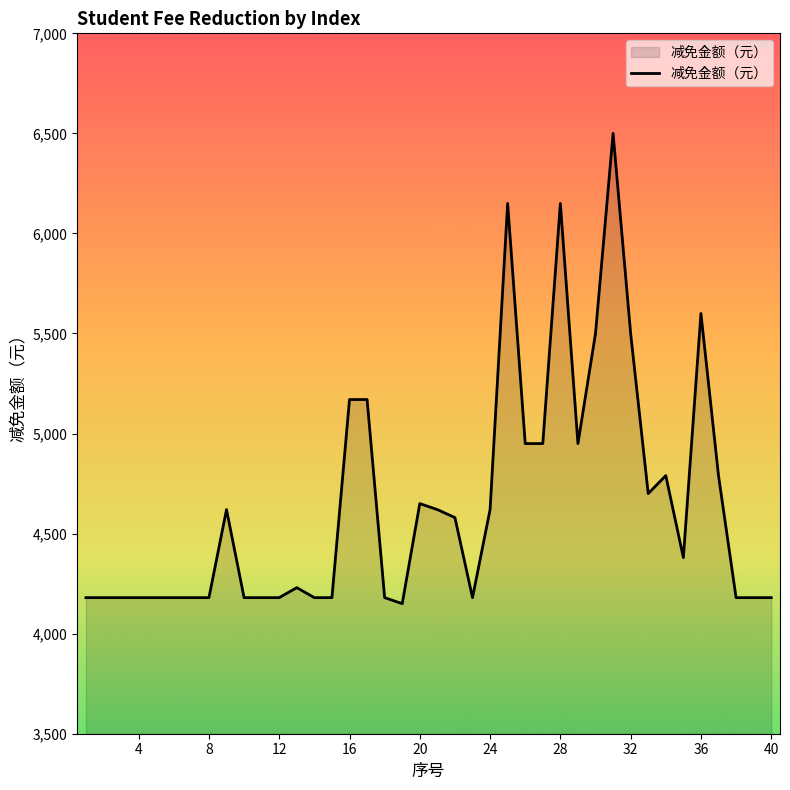

What is the smallest value displayed?

4150